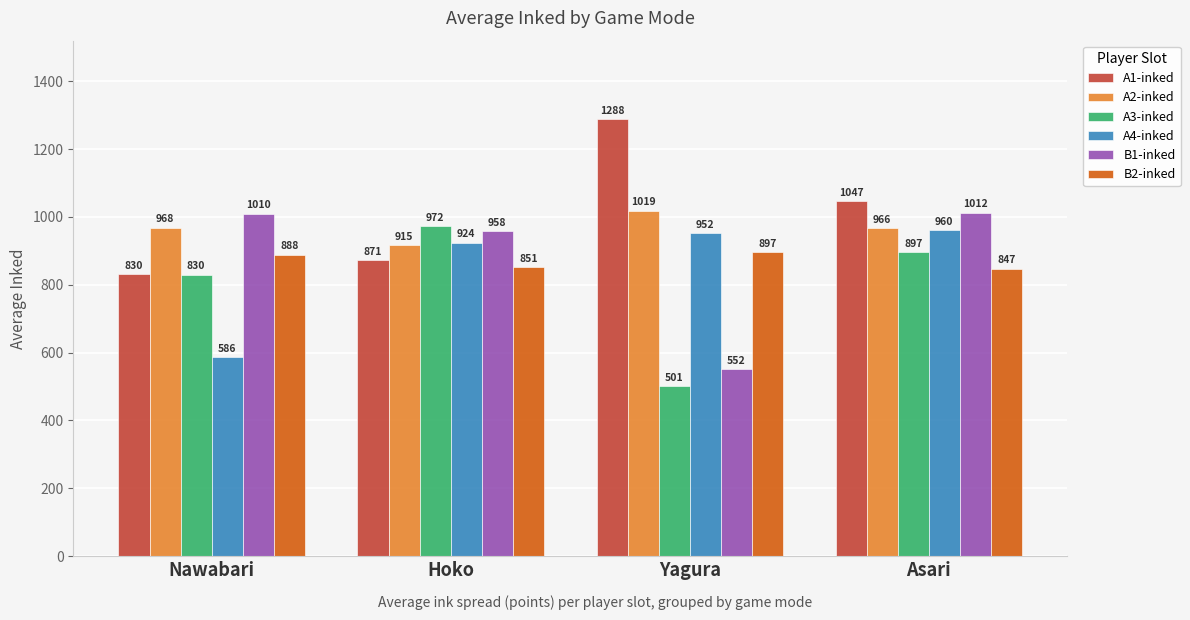

What is the lowest value of the A1-inked series?

830.6